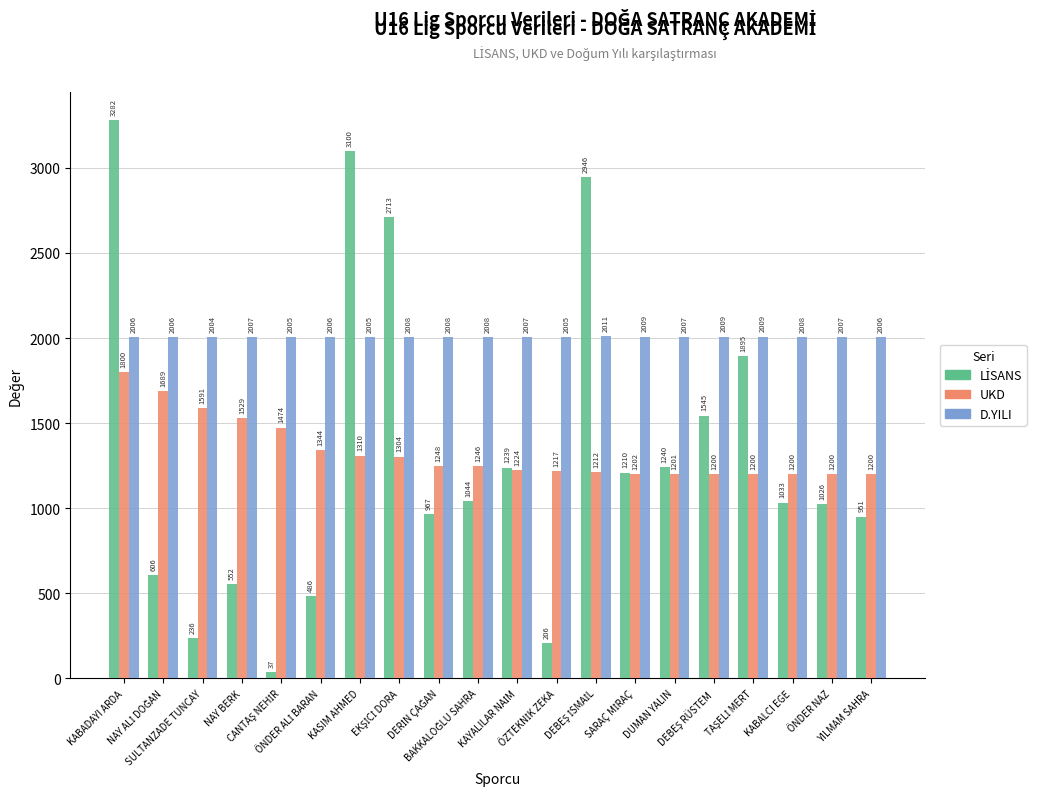

How many bars are there in each group?

3